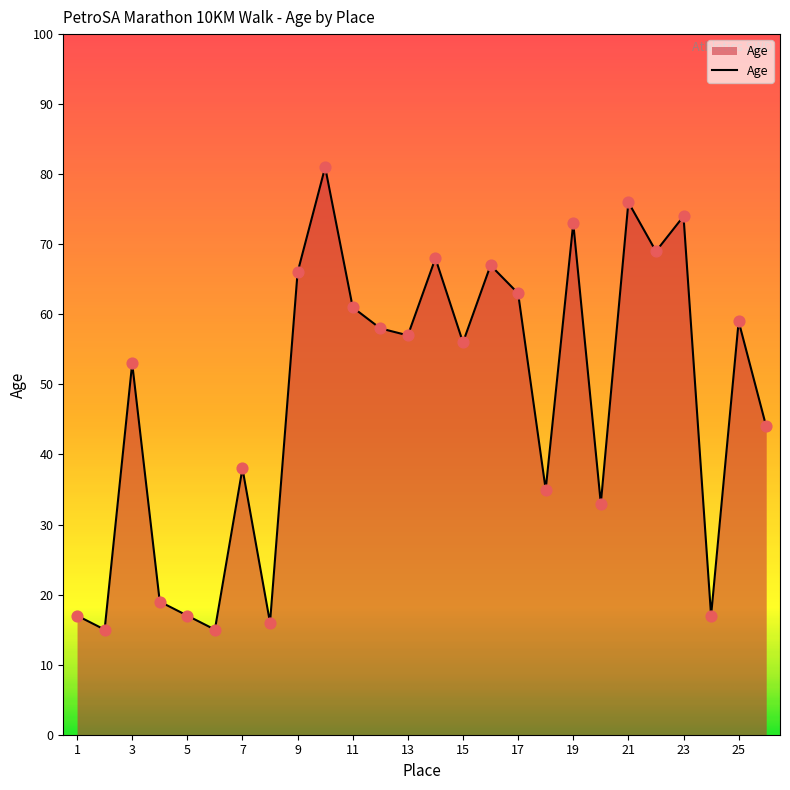

What is the minimum value shown in the chart?

15